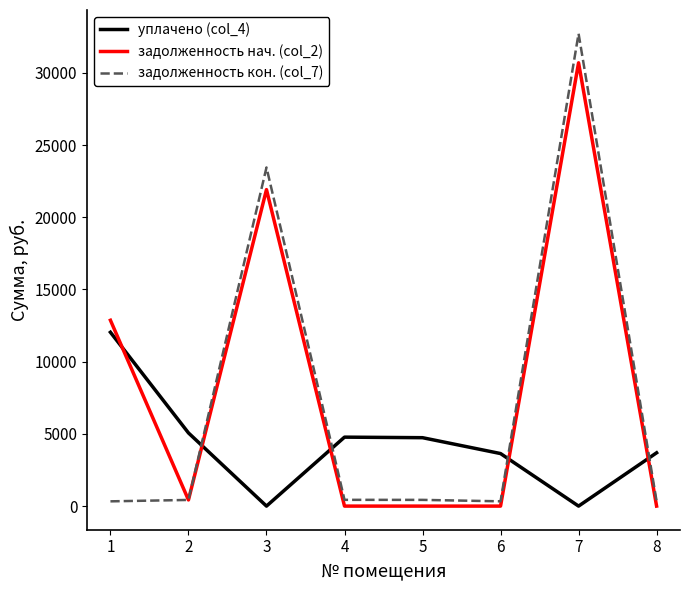

How many intersections are there between задолженность кон. (col_7) and уплачено (col_4)?

4